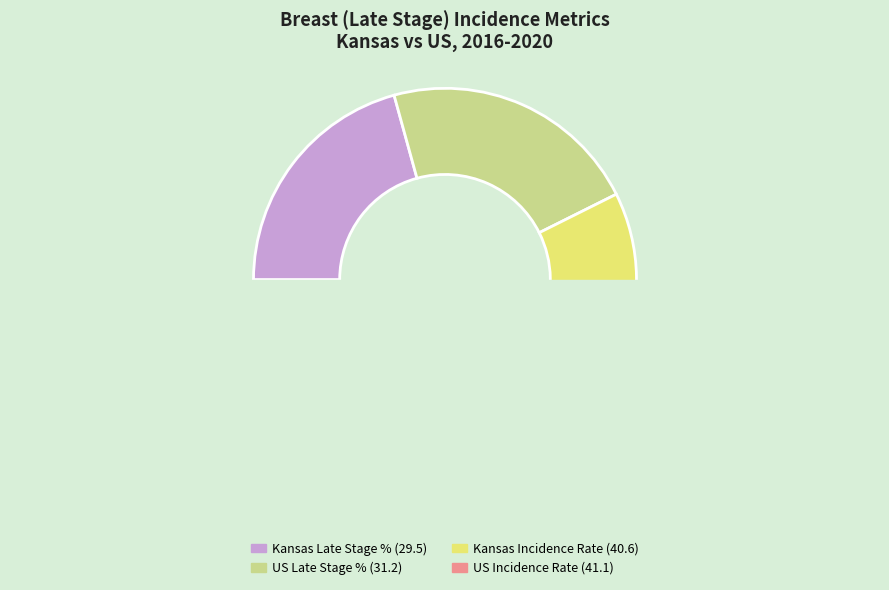

To the nearest percent, what is the average slice percentage?

25%